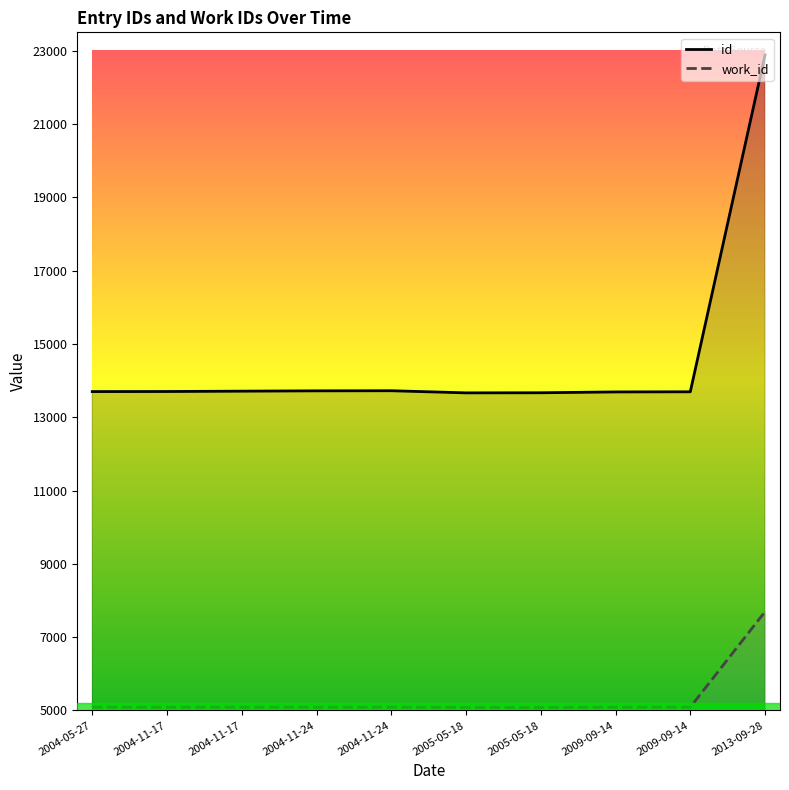

Rank the series by their average value, from lowest to highest.

work_id, id